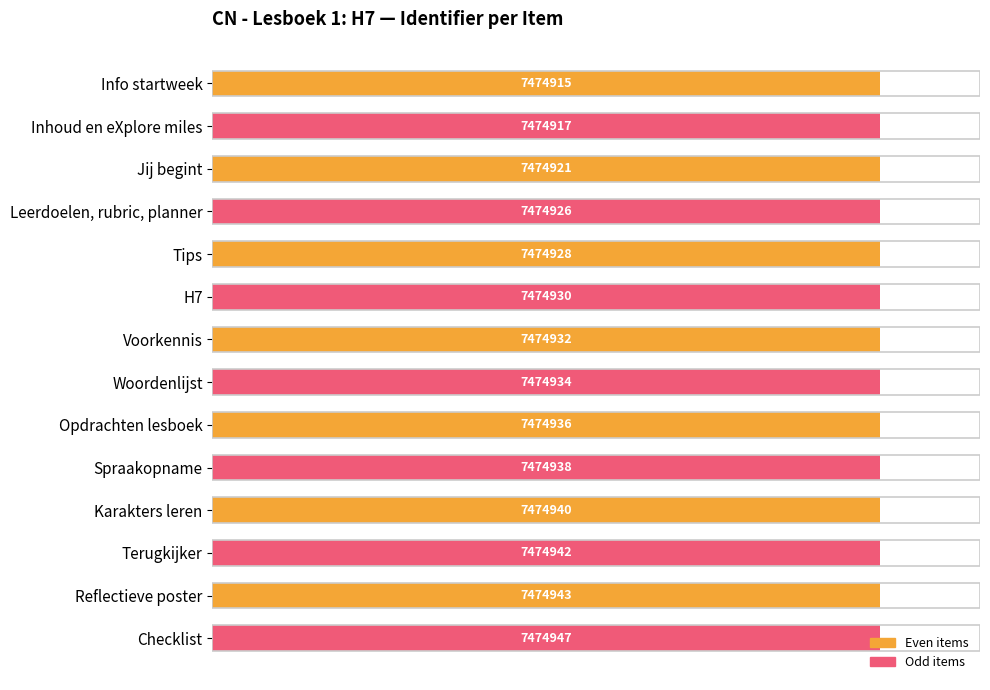

Are the bars horizontal?

Yes